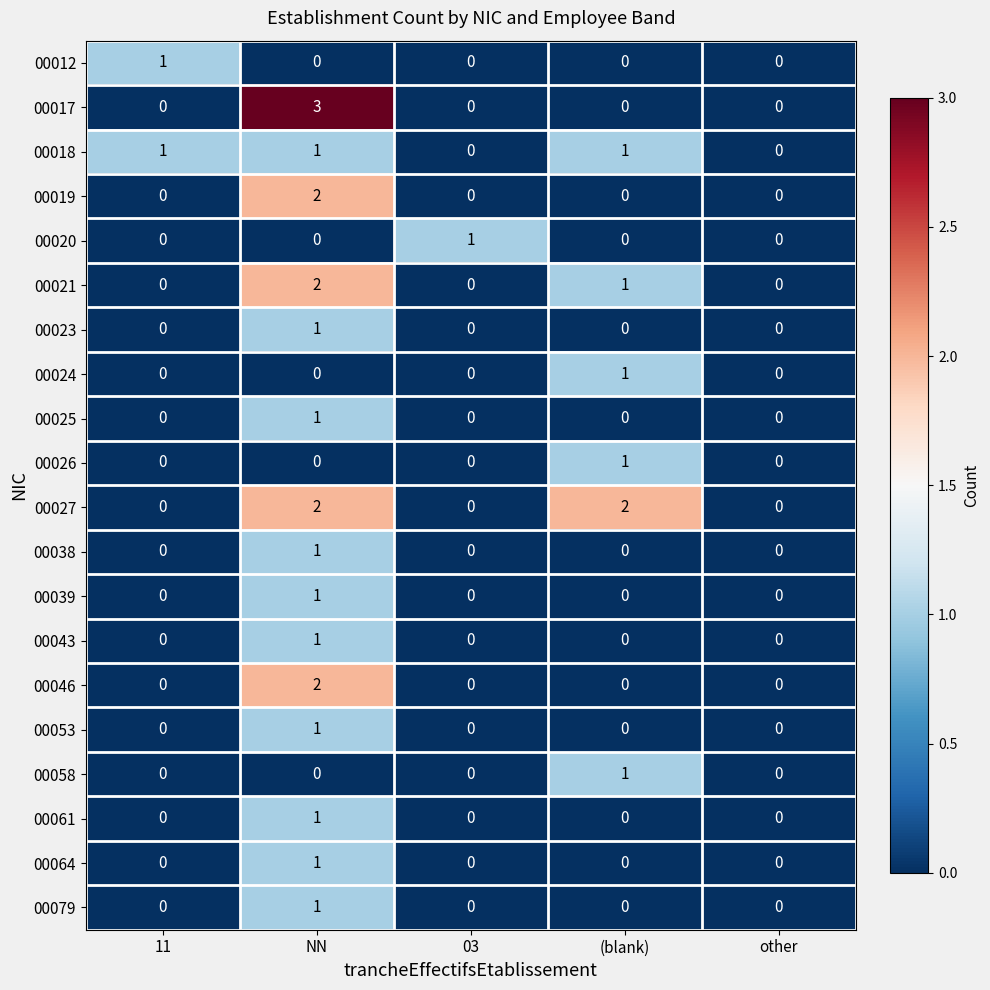

What is the total value across all series at 11?

2